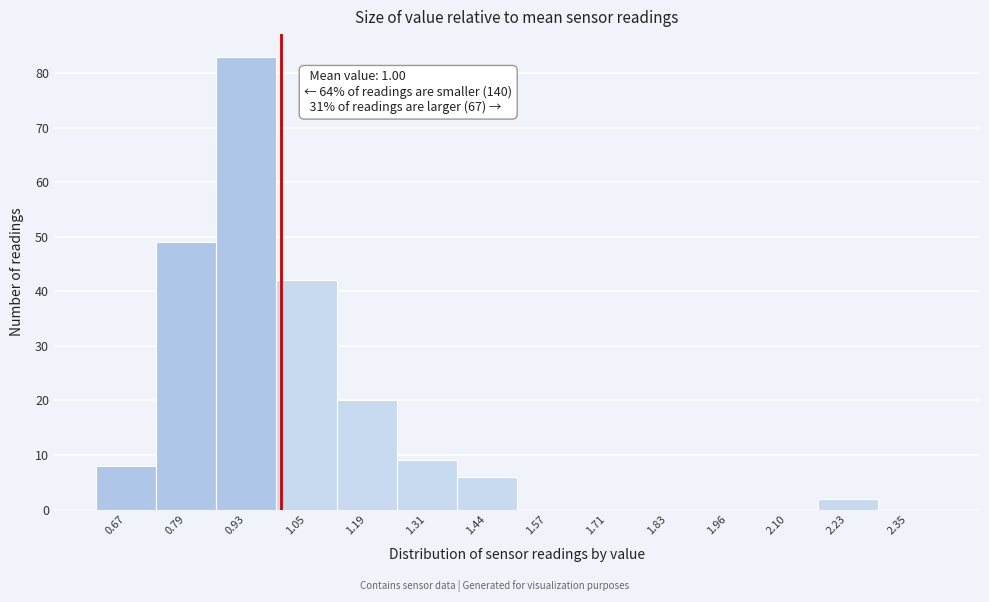

Over which range of the x-axis is the bar tallest?

0.86 to 0.99